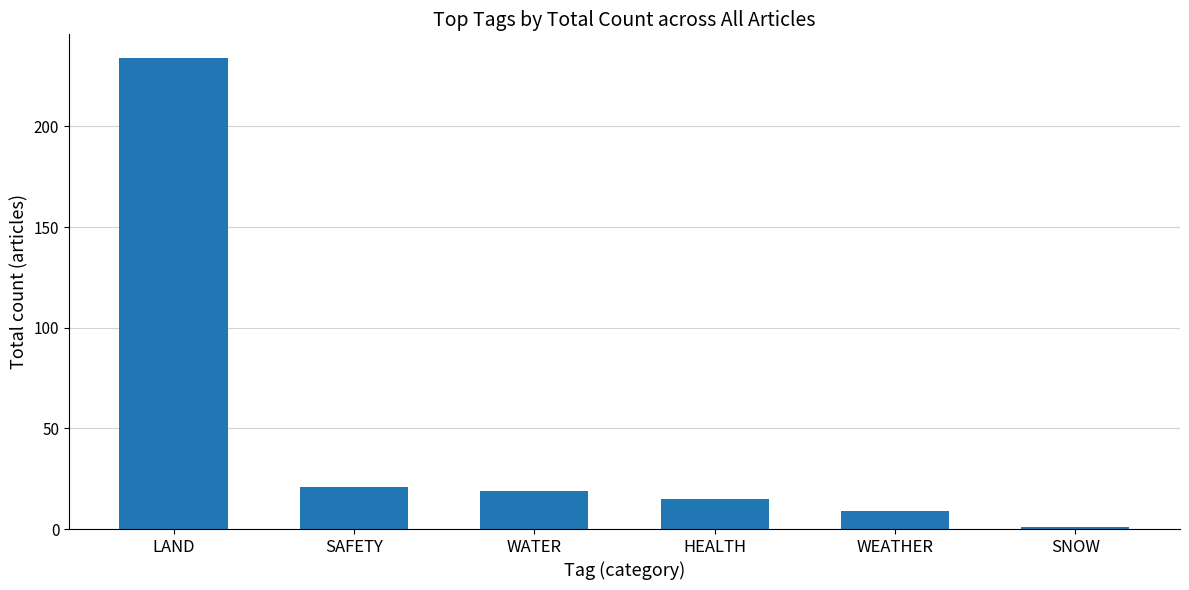

Does the chart contain stacked bars?

No